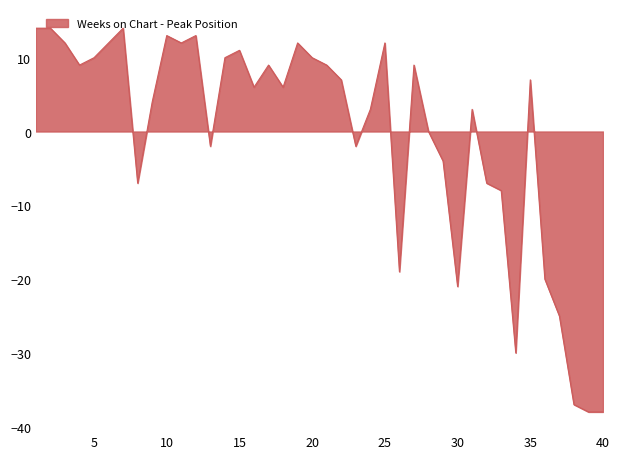

What is the smallest value displayed?

-38